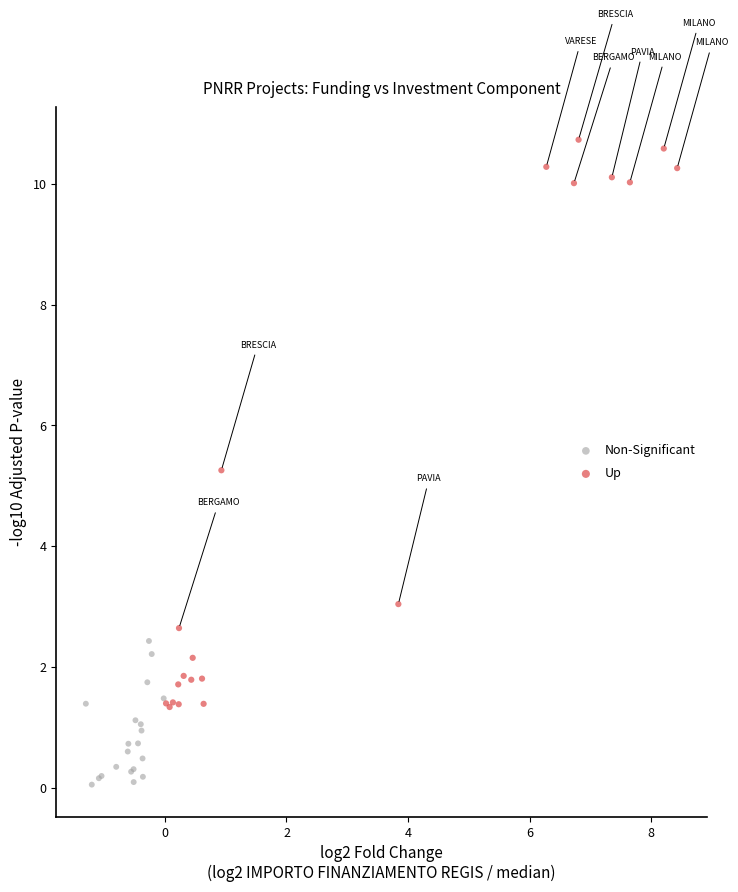

Which series reaches the minimum Y coordinate?

Non-Significant